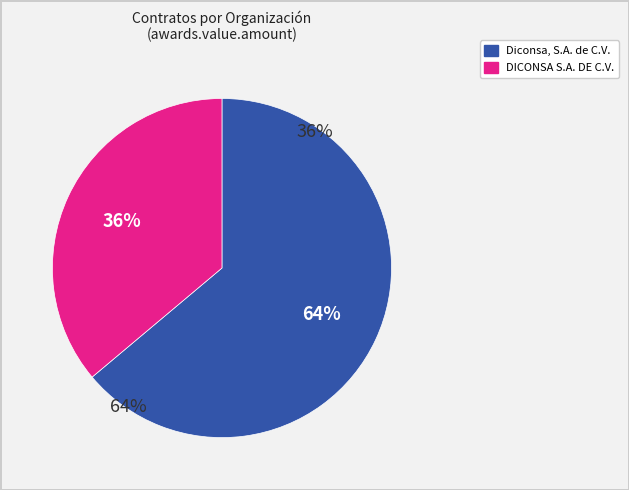

Is it true that Diconsa, S.A. de C.V. is 1% of the pie?

False